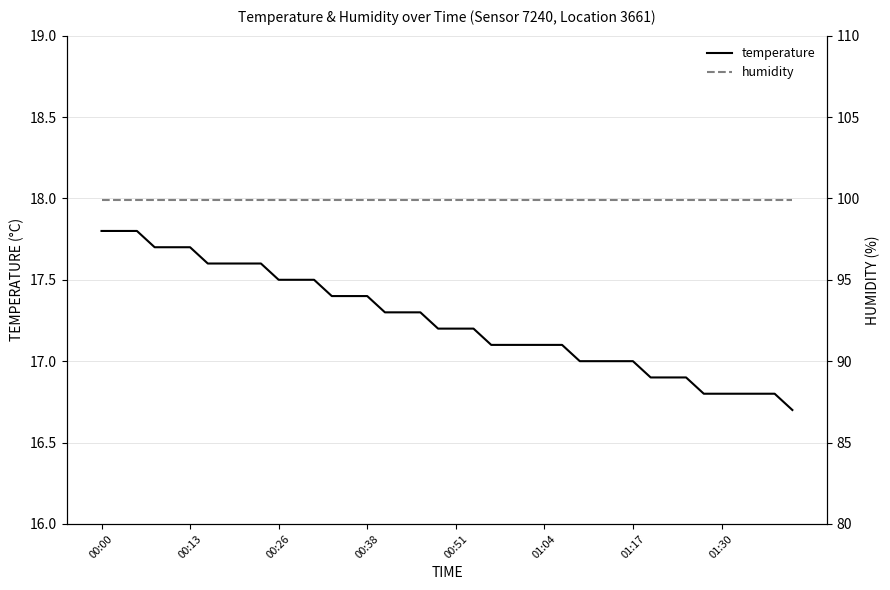

The temperature series shows 17.8 at 00:00. True or false?

True